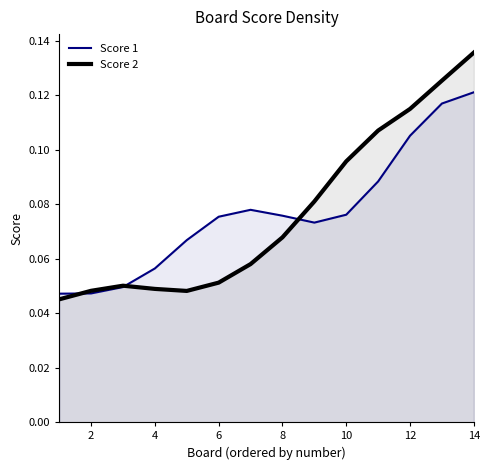

What is the total value across all series at 2?

0.1